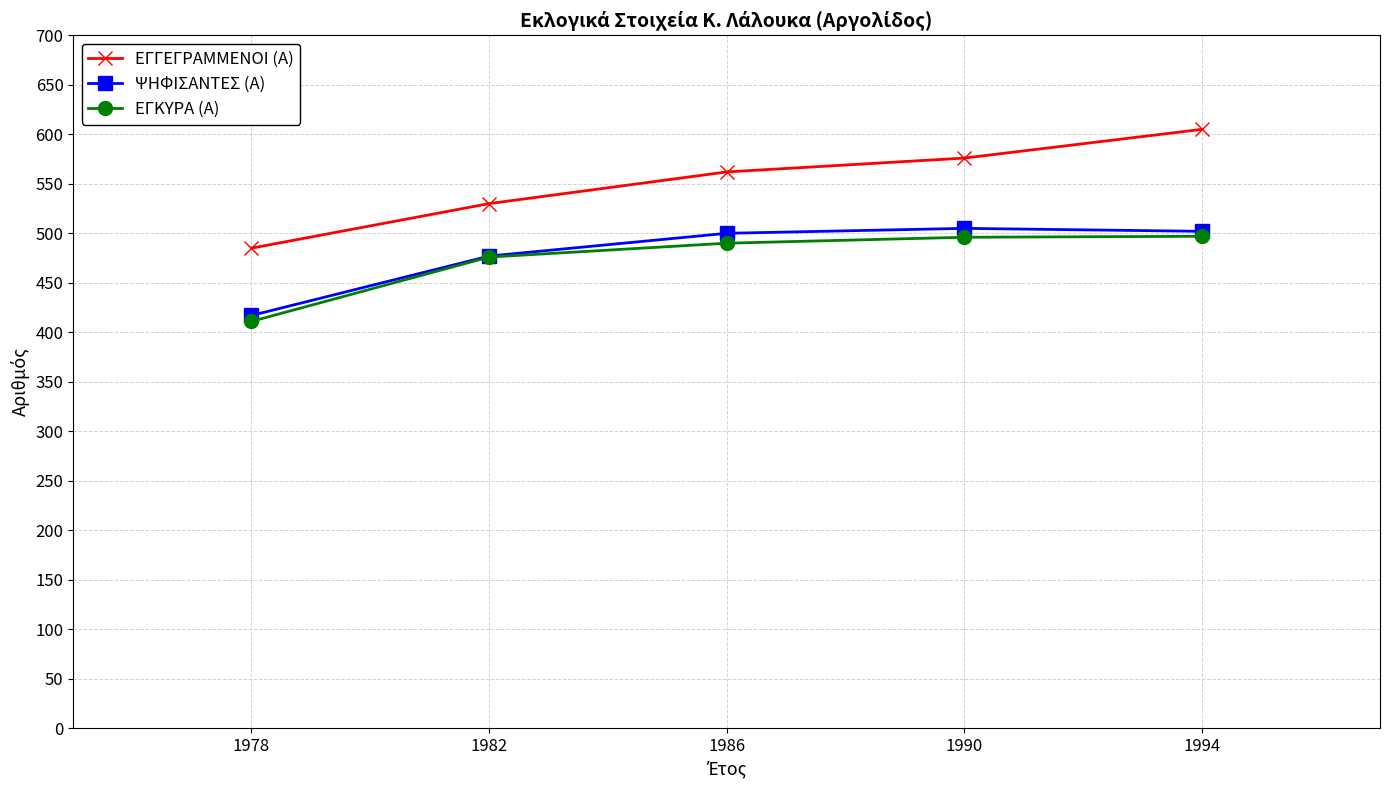

The ΕΓΚΥΡΑ (Α) series shows 490 at 1986. True or false?

True